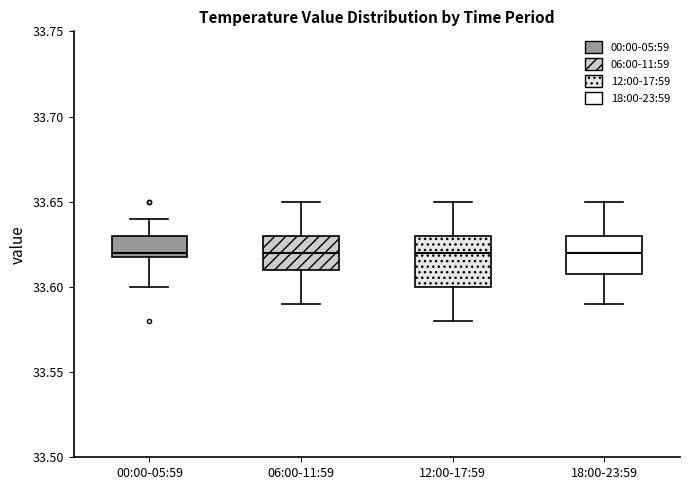

Reading left to right, transcribe this box plot: for each box, give where its median line is, the range the box spans, and where its two whiskers end, as read against the y-axis. The values are not printed on the chart, so give them approximately, as read against the axis.

00:00-05:59: median 33.62 (just above the box's lower edge), box 33.62 to 33.63, whiskers 33.60 to 33.64
06:00-11:59: median 33.62, box 33.61 to 33.63, whiskers 33.59 to 33.65
12:00-17:59: median 33.62, box 33.60 to 33.63, whiskers 33.58 to 33.65
18:00-23:59: median 33.62, box 33.61 to 33.63, whiskers 33.59 to 33.65